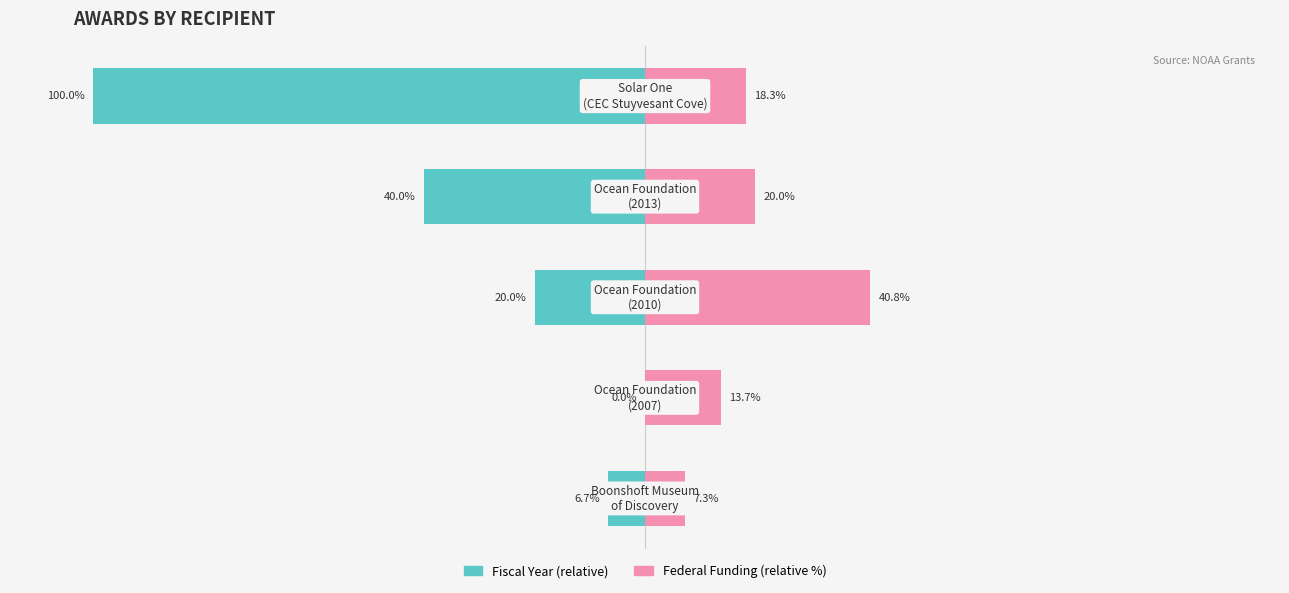

At how many categories does at least one series exceed -92?

5